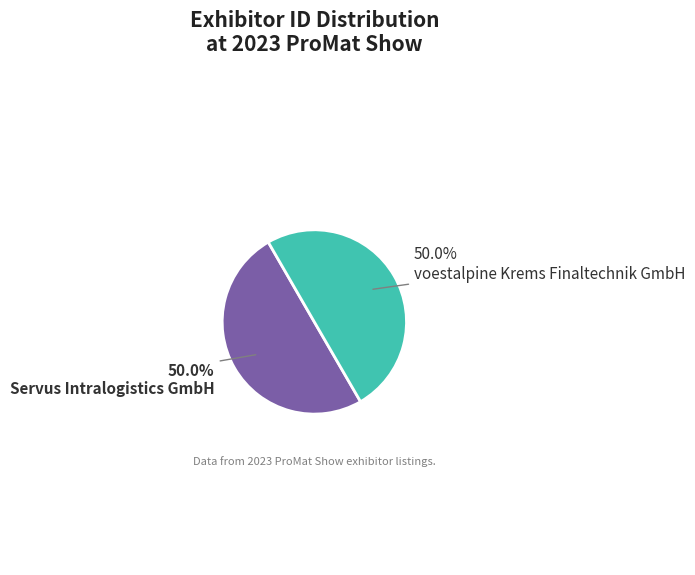

Do Servus Intralogistics GmbH and voestalpine Krems Finaltechnik GmbH together represent more than half of the pie?

Yes